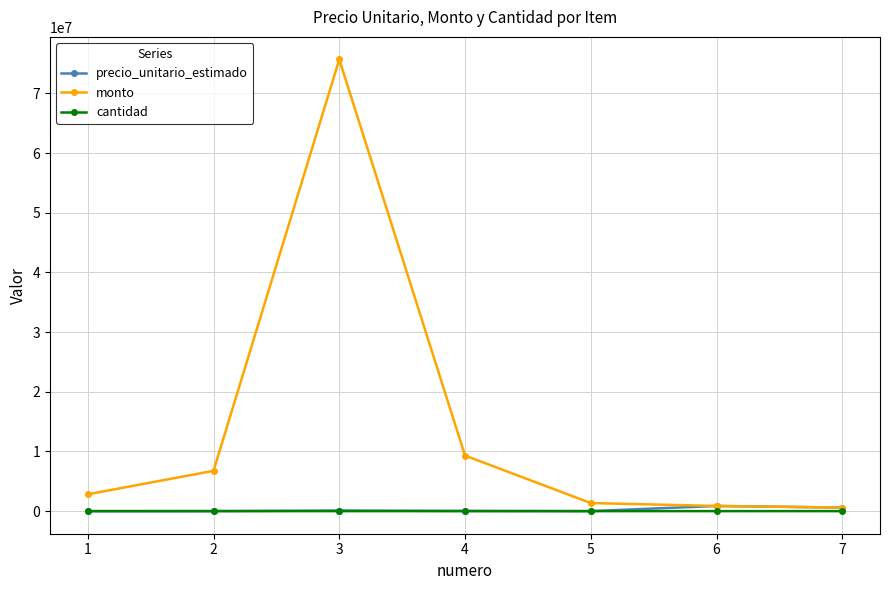

Is it true that cantidad equals 1 at 7?

True